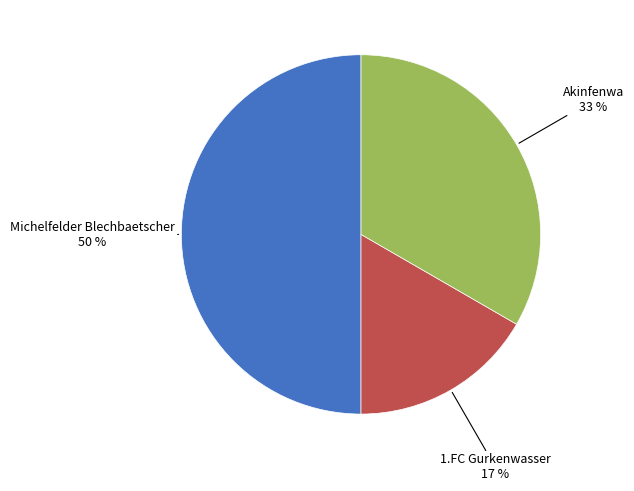

Rank the categories by value from highest to lowest.

Michelfelder Blechbaetscher, Akinfenwa, 1.FC Gurkenwasser